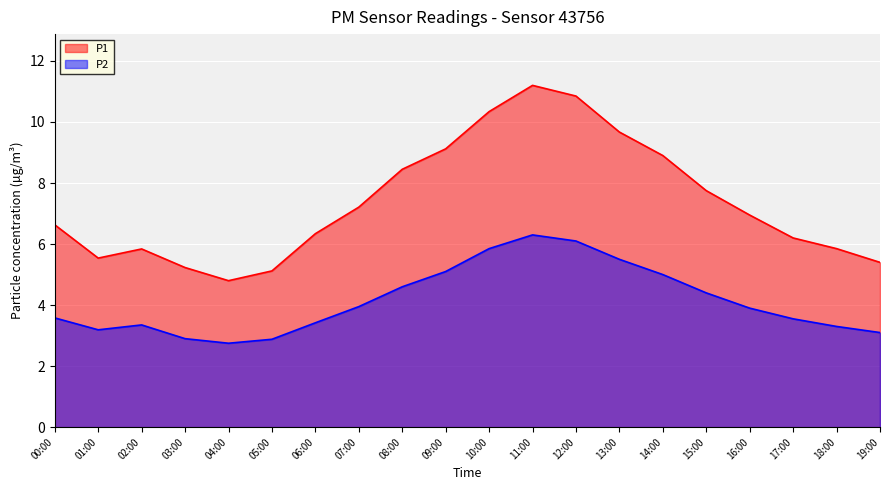

Where does the P1 series first go above 6?

00:00